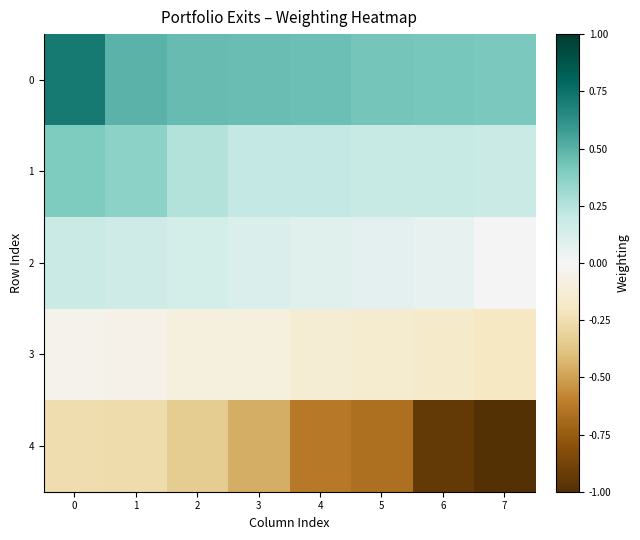

Which category has the lowest value across all series?

7